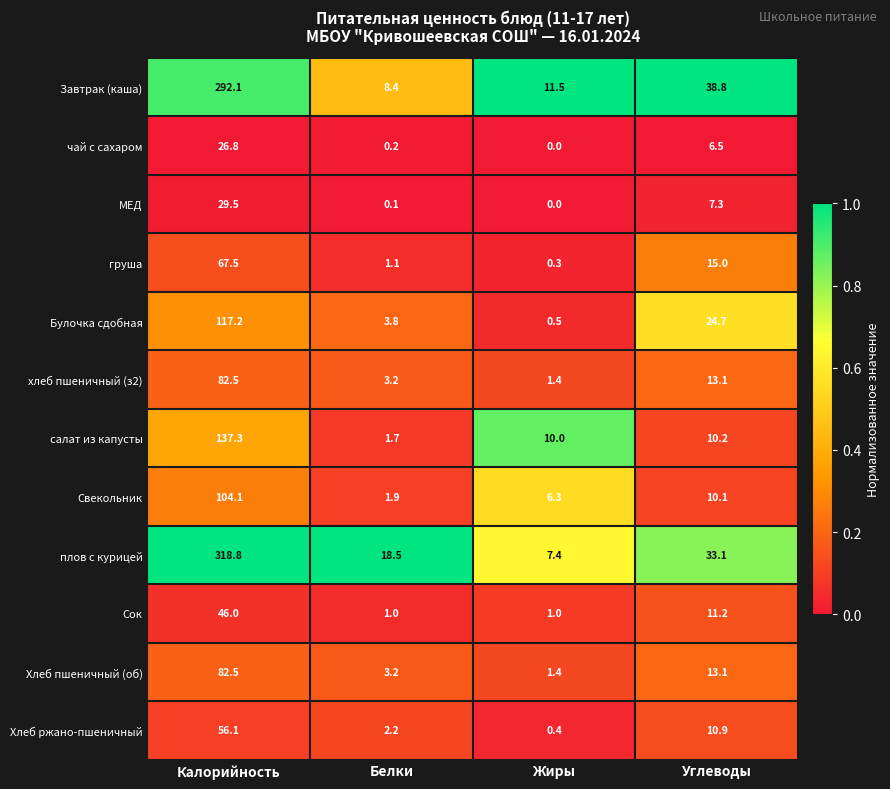

The Булочка сдобная series shows 0.5 at Жиры. True or false?

True